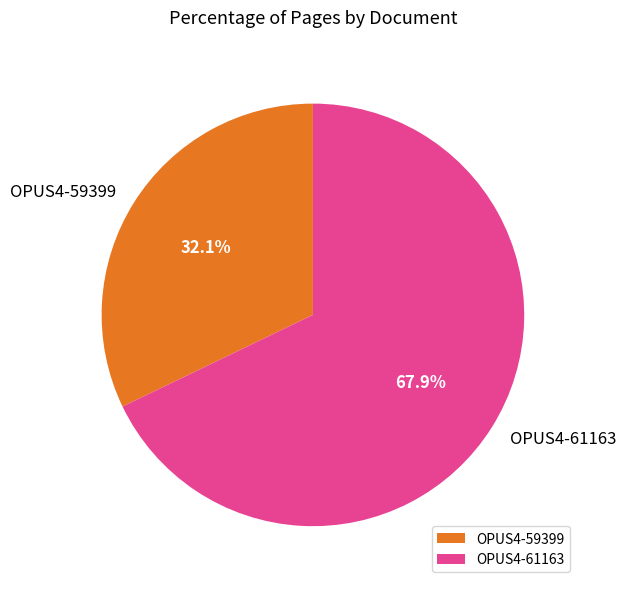

Does any single category account for the majority?

Yes